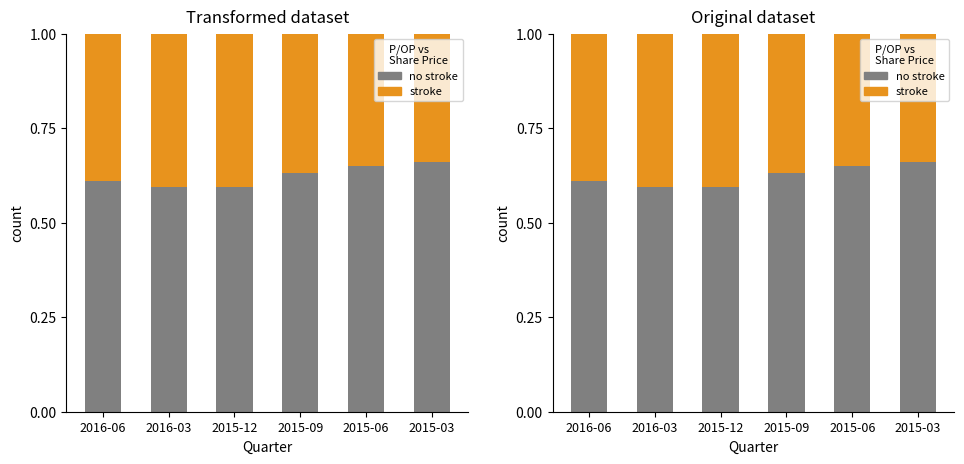

The stroke series shows 0.2 at 2015-06. True or false?

False